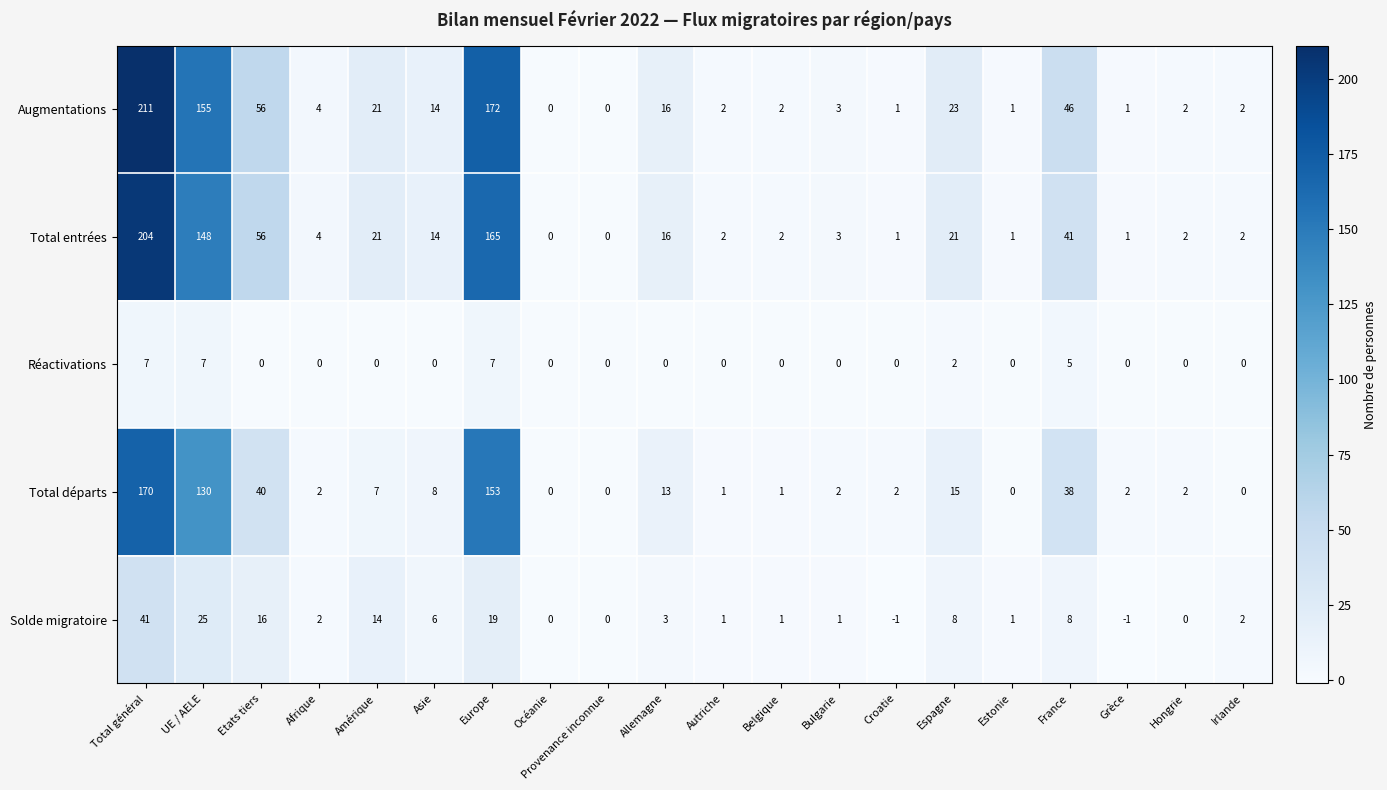

What is the difference between the Total entrées values at Estonie and Allemagne?

15